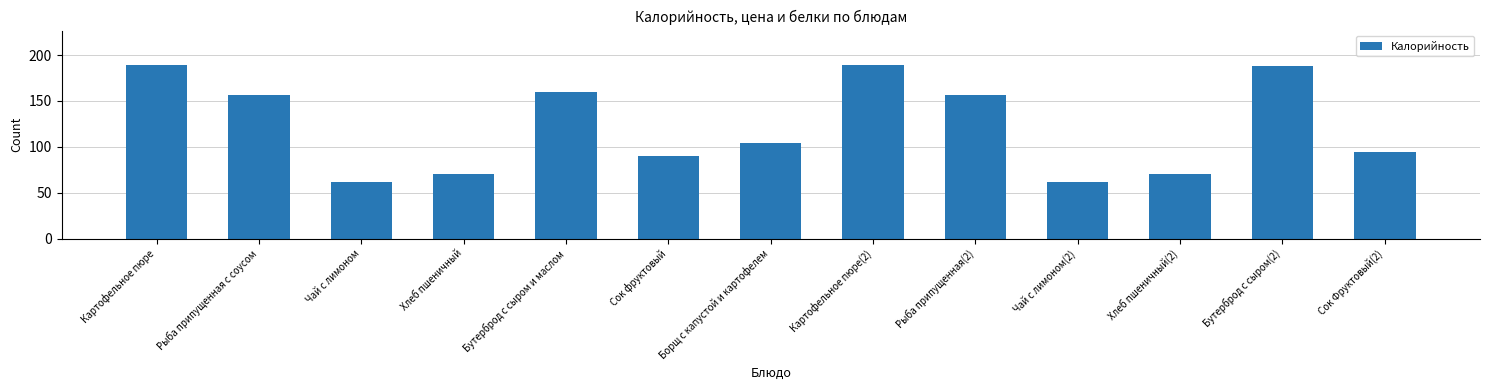

At which label is the value closest to 125?

Борщ с капустой и картофелем